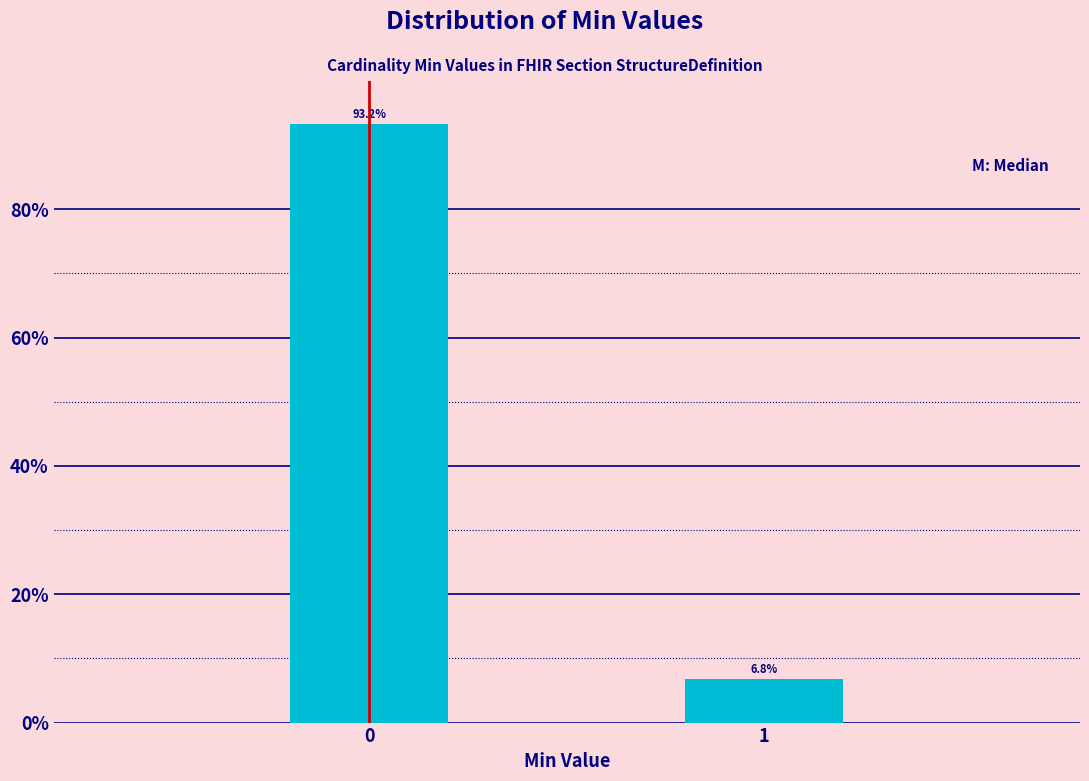

Reading right to left, what are all the values shown in this chart?

6.8	93.2